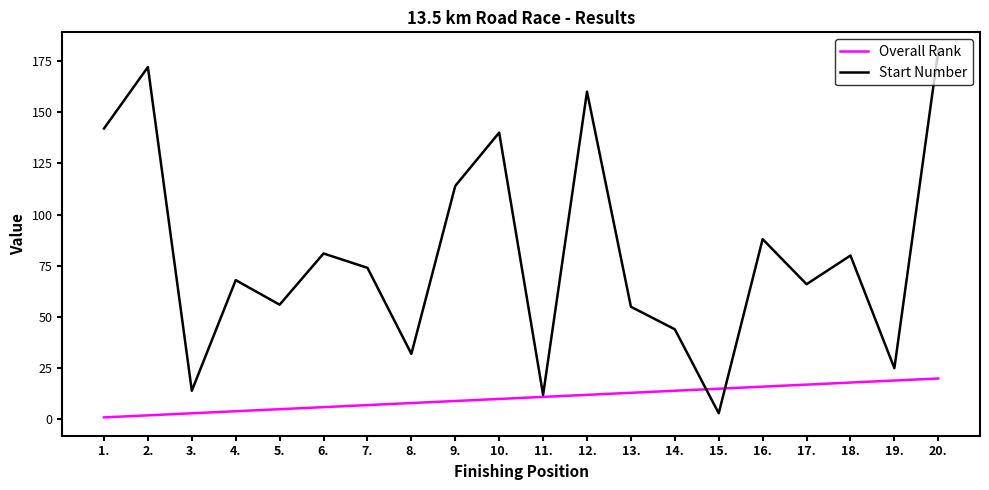

Rank the series by their average value, from lowest to highest.

Overall Rank, Start Number